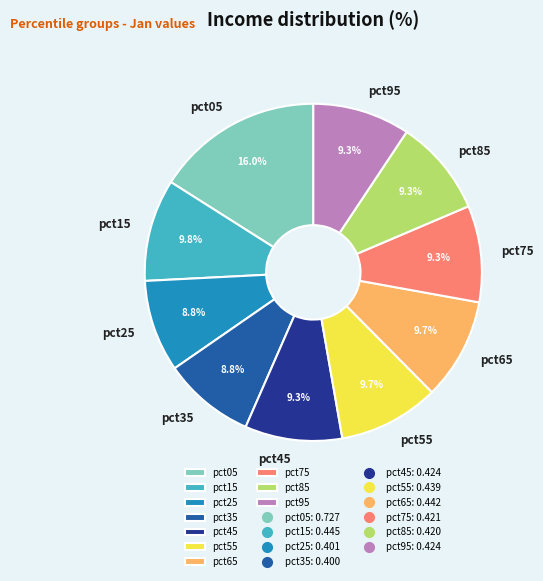

What portion of the pie excludes pct05?

84.0%